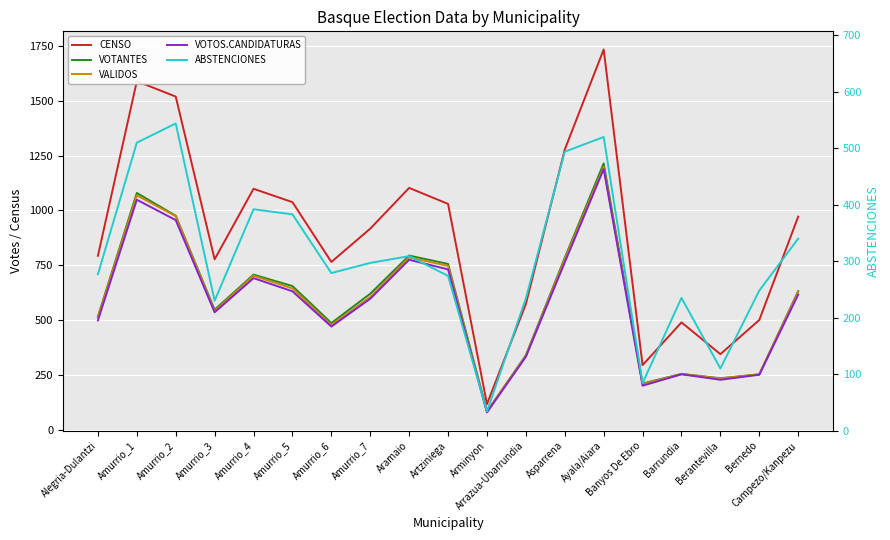

True or false: VALIDOS has a value of 198 at Arrazua-Ubarrundia.

False